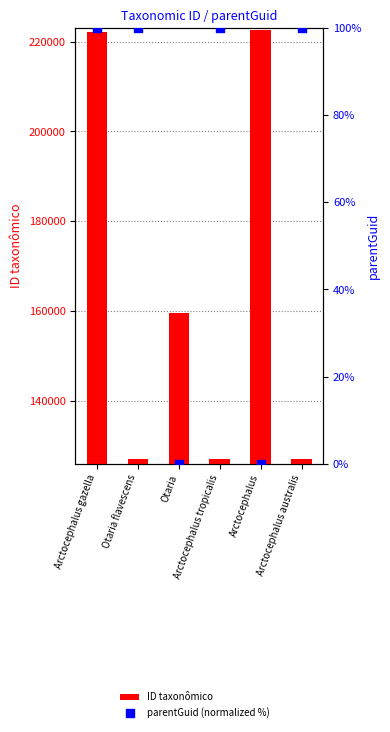

What is the total value across all series at Otaria flavescens?

127219